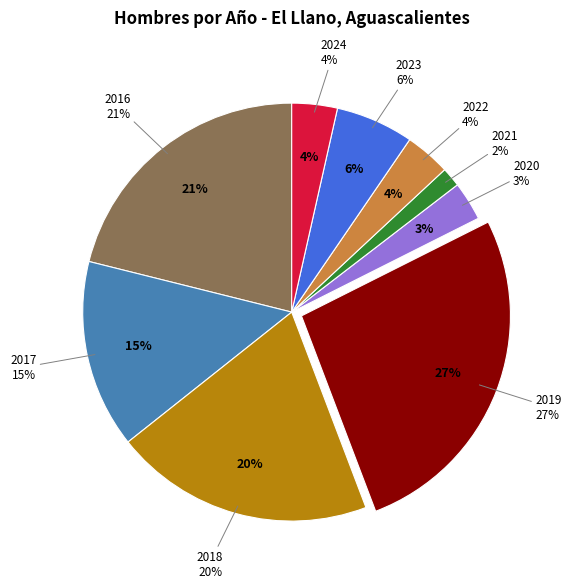

The 2017 slice represents 29% of the pie. True or false?

False